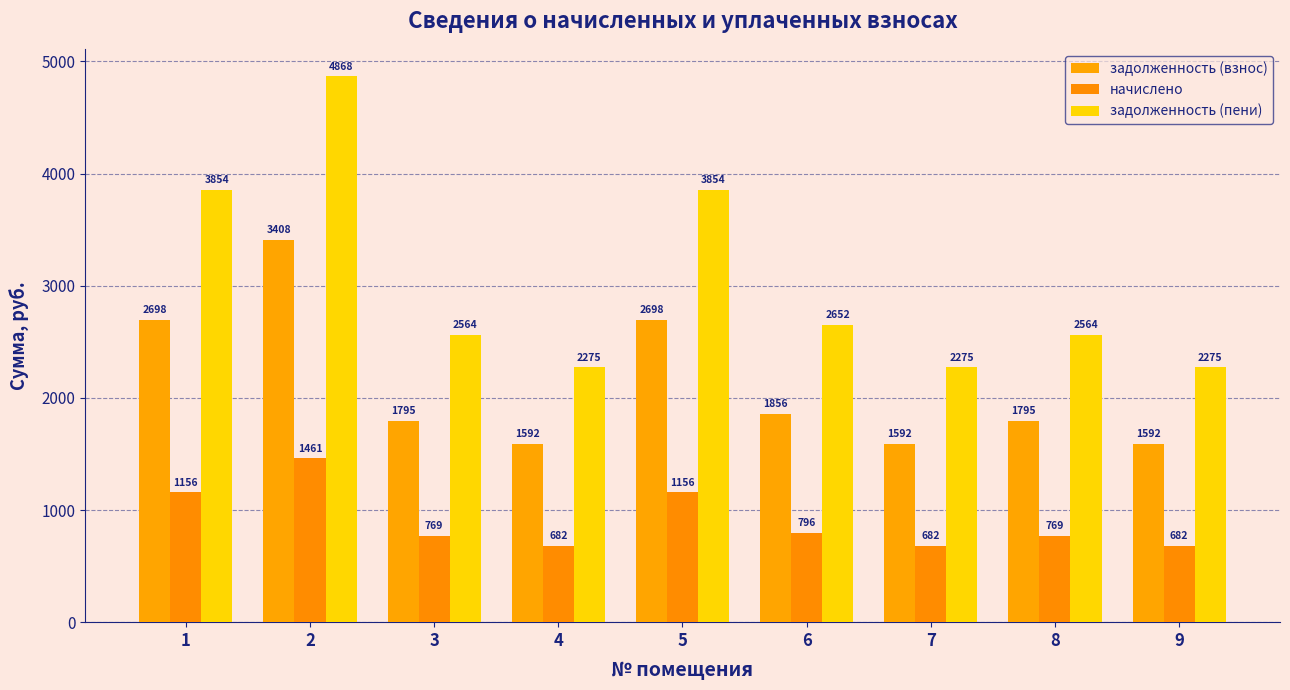

How many bars are there in each group?

3